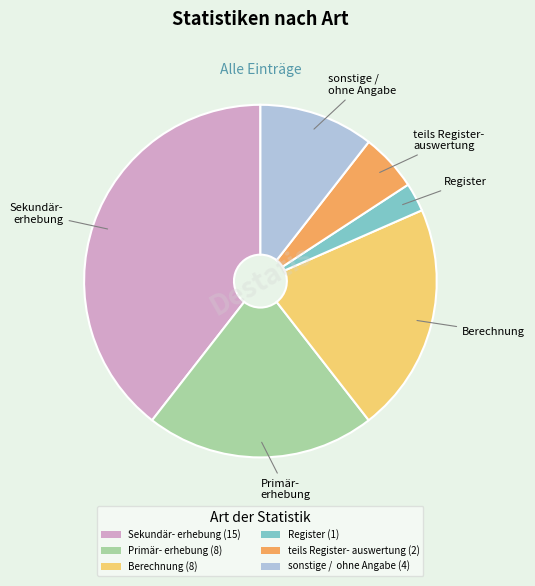

The Primär- erhebung (8) slice represents 31% of the pie. True or false?

False